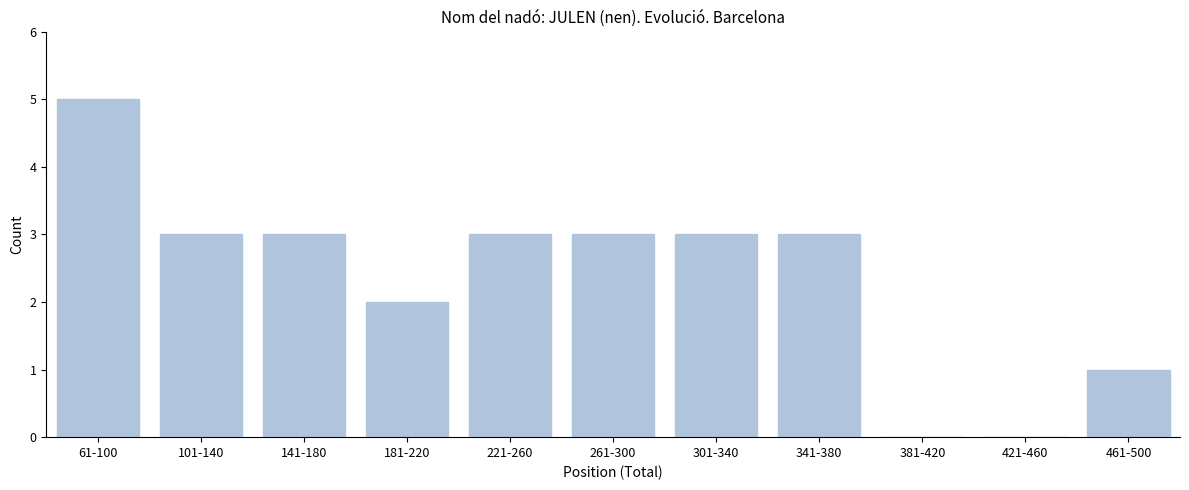

Reading left to right, extract all data points from this chart.

61-100=5	101-140=3	141-180=3	181-220=2	221-260=3	261-300=3	301-340=3	341-380=3	381-420=0	421-460=0	461-500=1